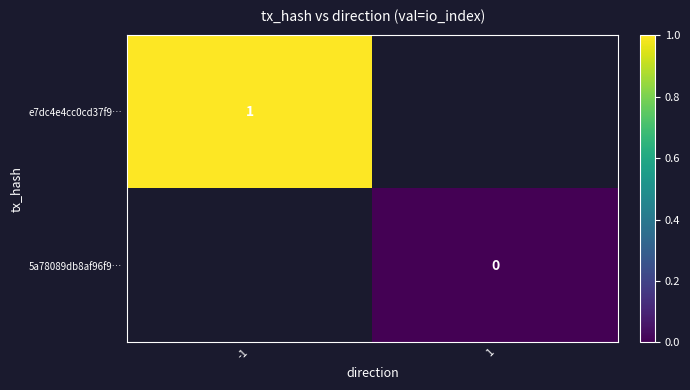

True or false: e7dc4e4cc0cd37f9… has a value of 2 at -1.

False